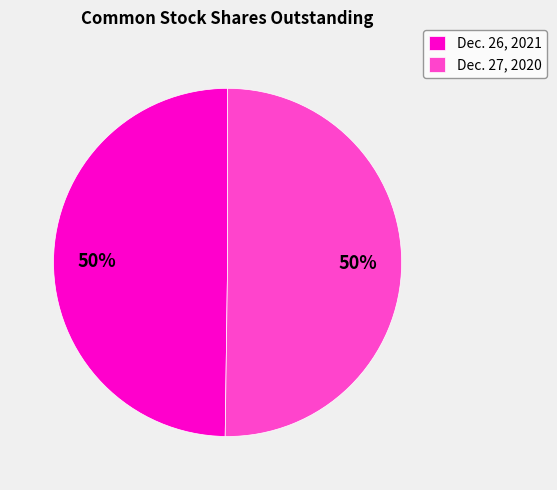

Approximately how many times larger is the value at Dec. 26, 2021 compared to Dec. 27, 2020?

1.0